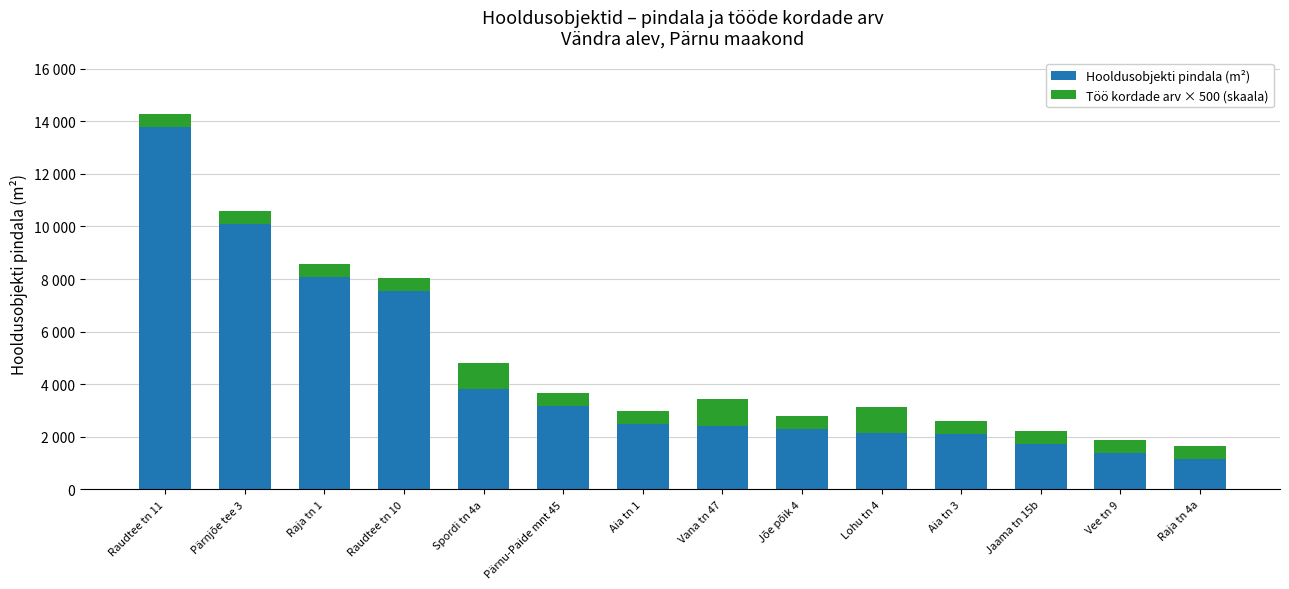

Rank the categories by Töö kordade arv × 500 (skaala) value from highest to lowest.

Spordi tn 4a, Vana tn 47, Lohu tn 4, Raudtee tn 11, Pärnjõe tee 3, Raja tn 1, Raudtee tn 10, Pärnu-Paide mnt 45, Aia tn 1, Jõe põik 4, Aia tn 3, Jaama tn 15b, Vee tn 9, Raja tn 4a